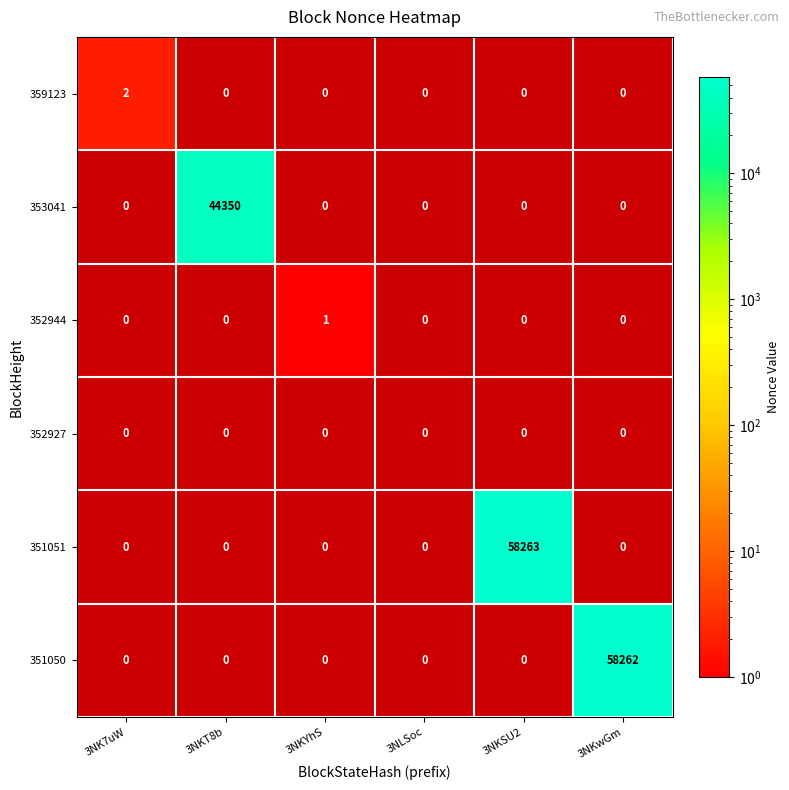

Which series has the largest range (max minus min)?

351051